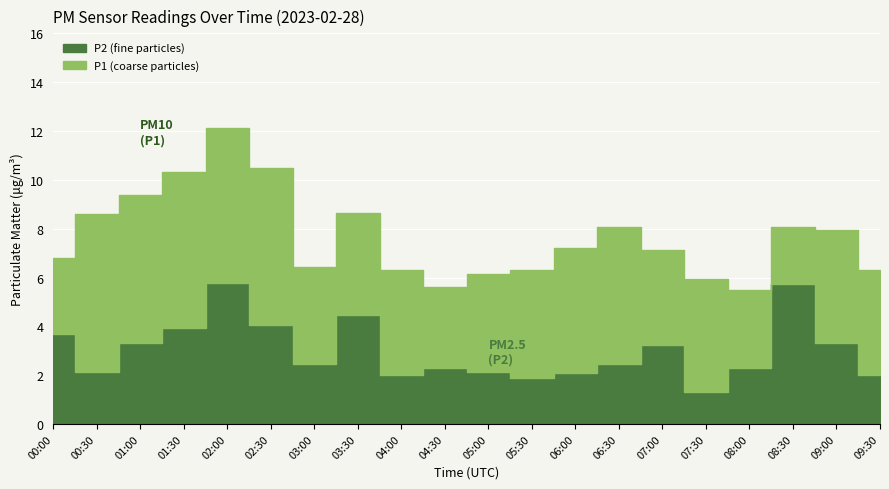

What is the label of the 11th point from the right?

04:30